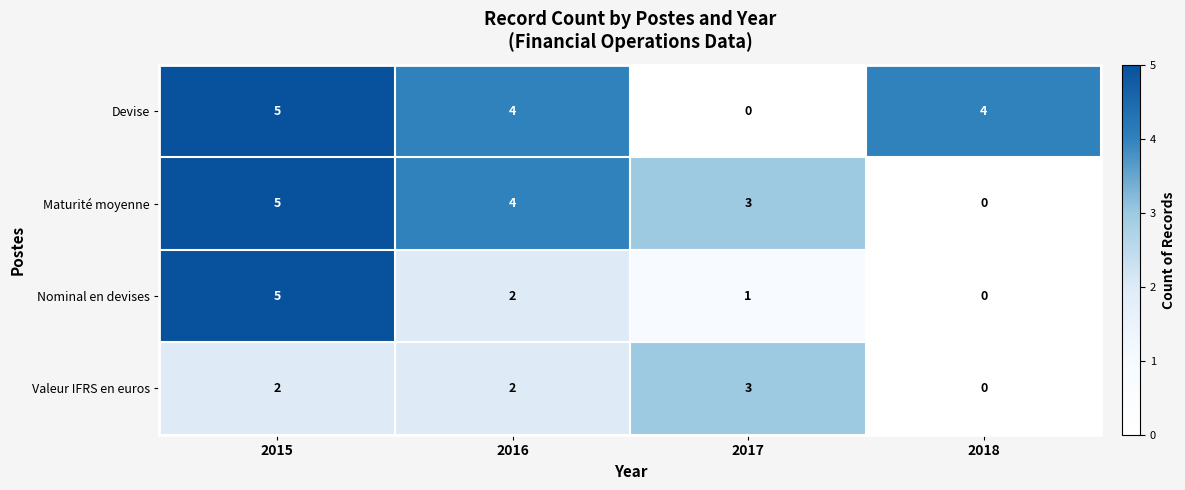

Reading left to right, transcribe all the data shown in this chart.

Devise: 5	4	0	4
Maturité moyenne: 5	4	3	0
Nominal en devises: 5	2	1	0
Valeur IFRS en euros: 2	2	3	0